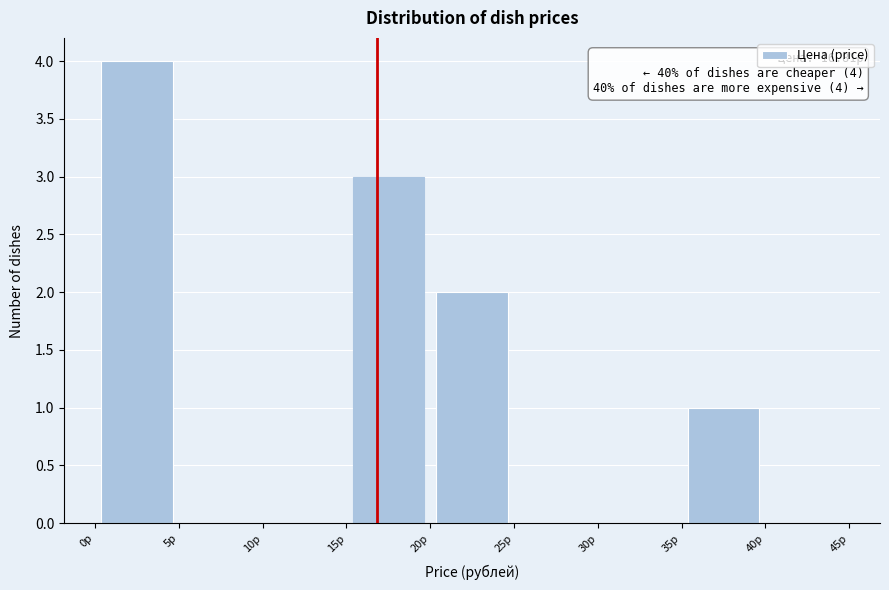

Over which range of the x-axis is the bar tallest?

0 to 5